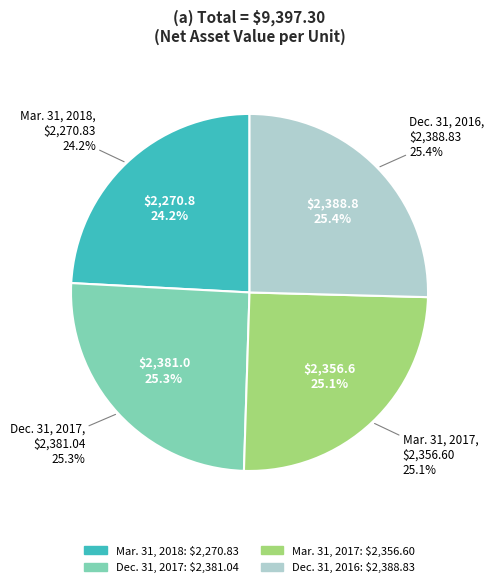

Rank the categories by value from lowest to highest.

Mar. 31, 2018, Mar. 31, 2017, Dec. 31, 2017, Dec. 31, 2016